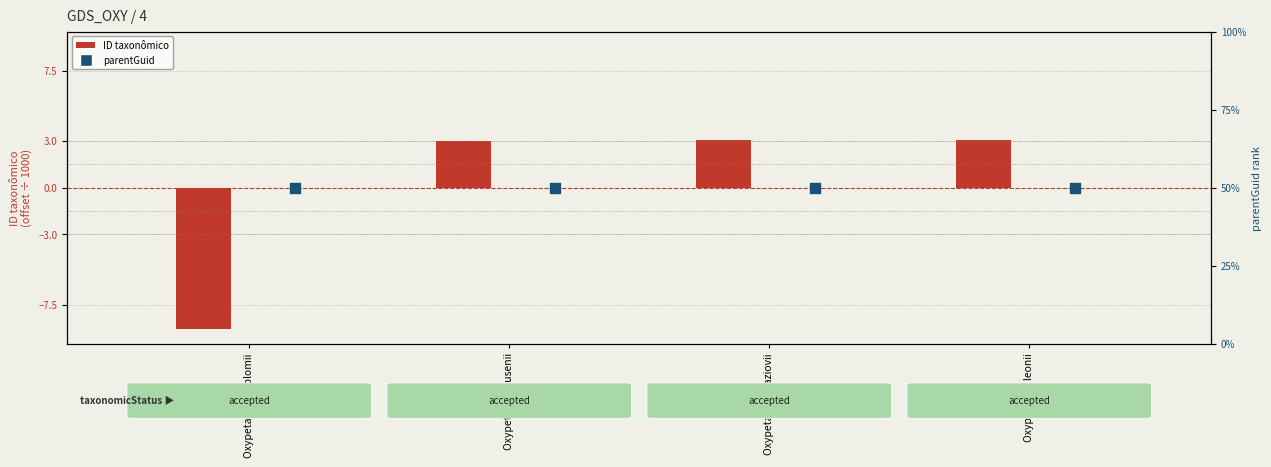

At how many categories does at least one series exceed 42?

4